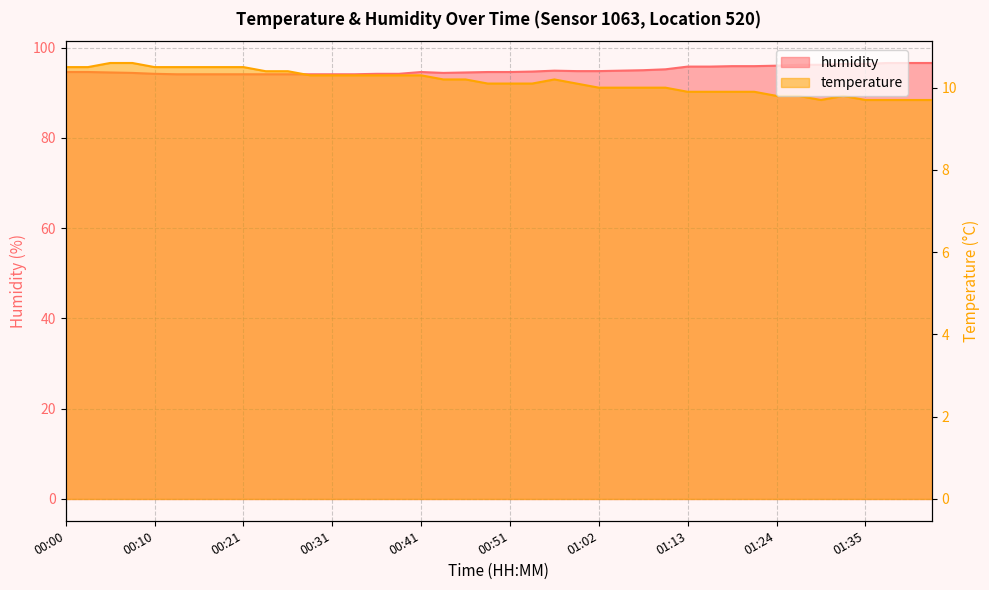

Which series has the widest spread of values?

humidity